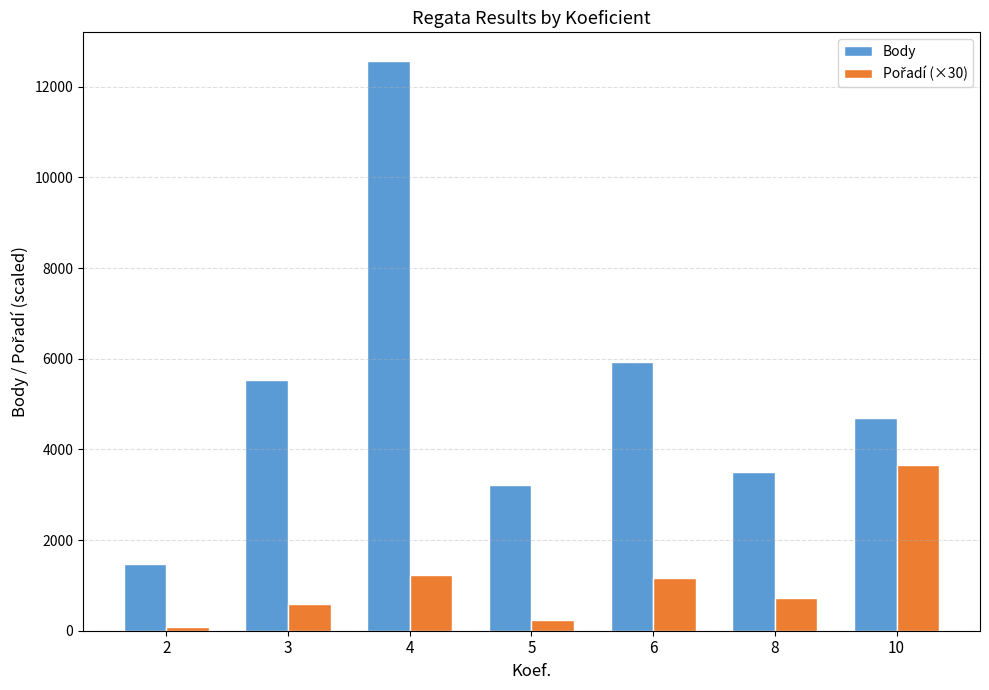

What is the greatest value displayed?

12573